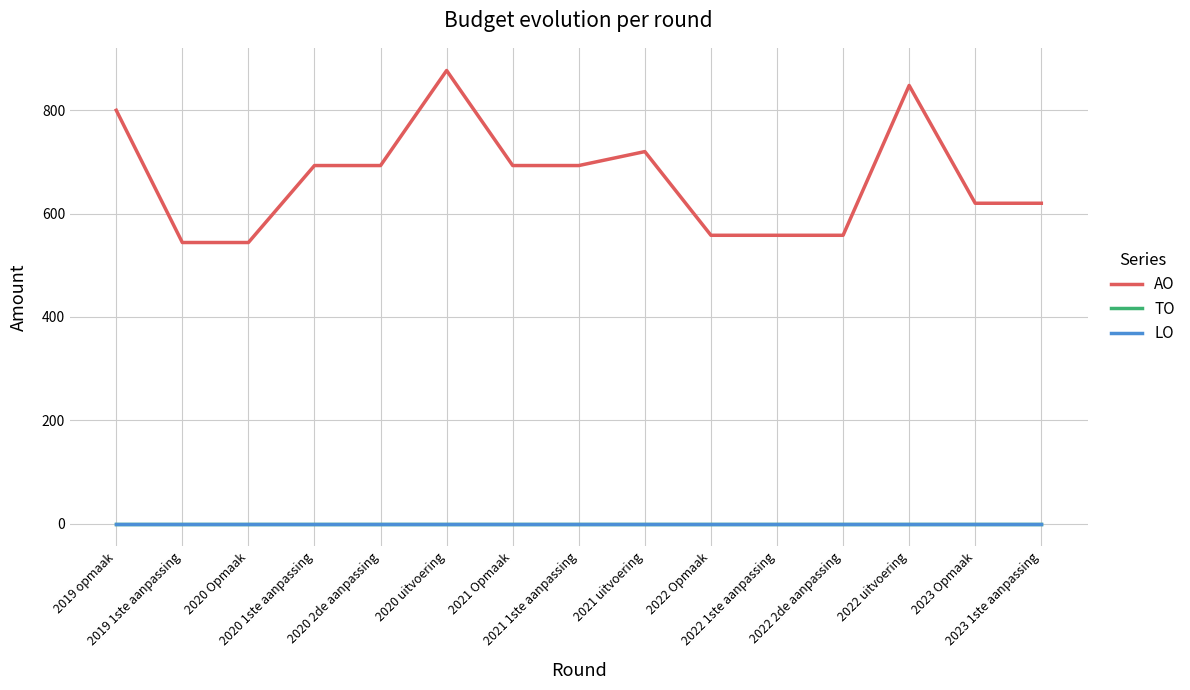

List the labels in order of TO value, smallest first.

2019 opmaak, 2019 1ste aanpassing, 2020 Opmaak, 2020 1ste aanpassing, 2020 2de aanpassing, 2020 uitvoering, 2021 Opmaak, 2021 1ste aanpassing, 2021 uitvoering, 2022 Opmaak, 2022 1ste aanpassing, 2022 2de aanpassing, 2022 uitvoering, 2023 Opmaak, 2023 1ste aanpassing